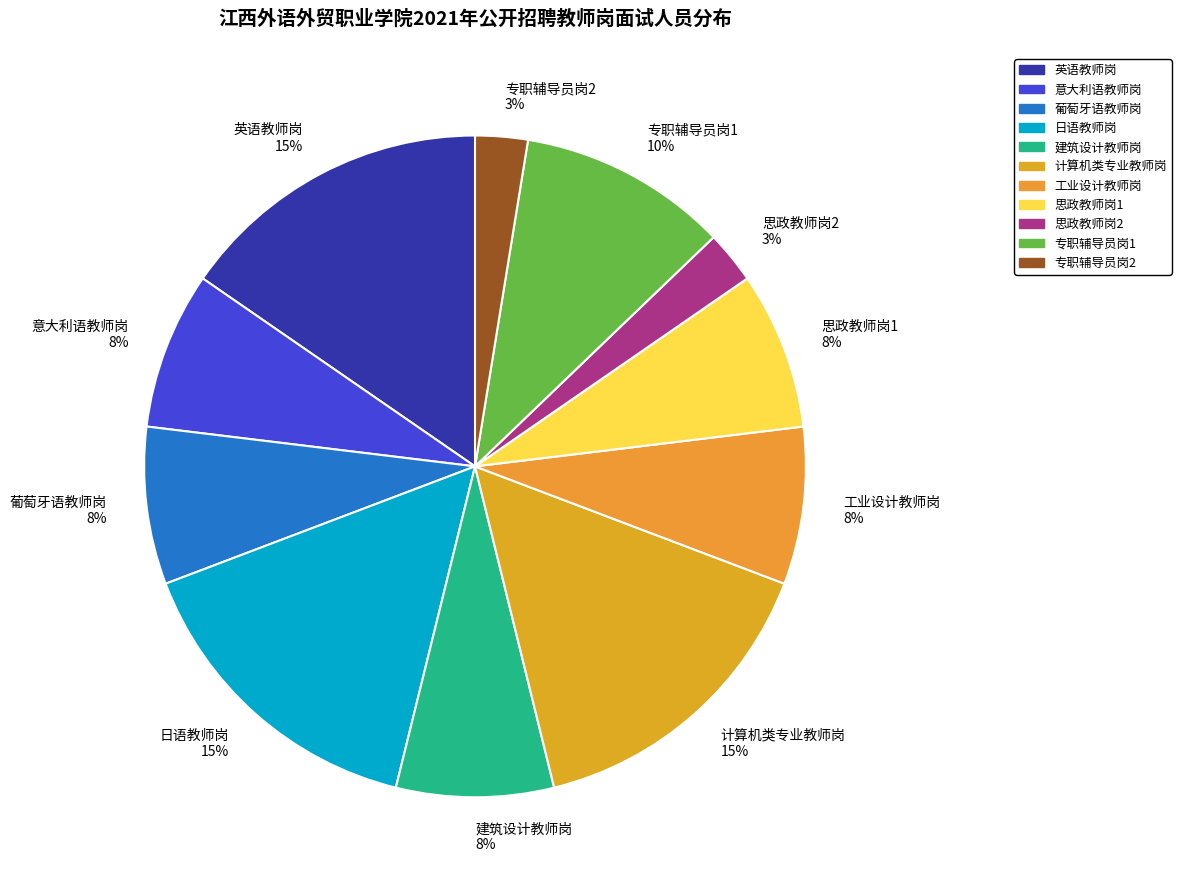

How many slices are in this pie chart?

11